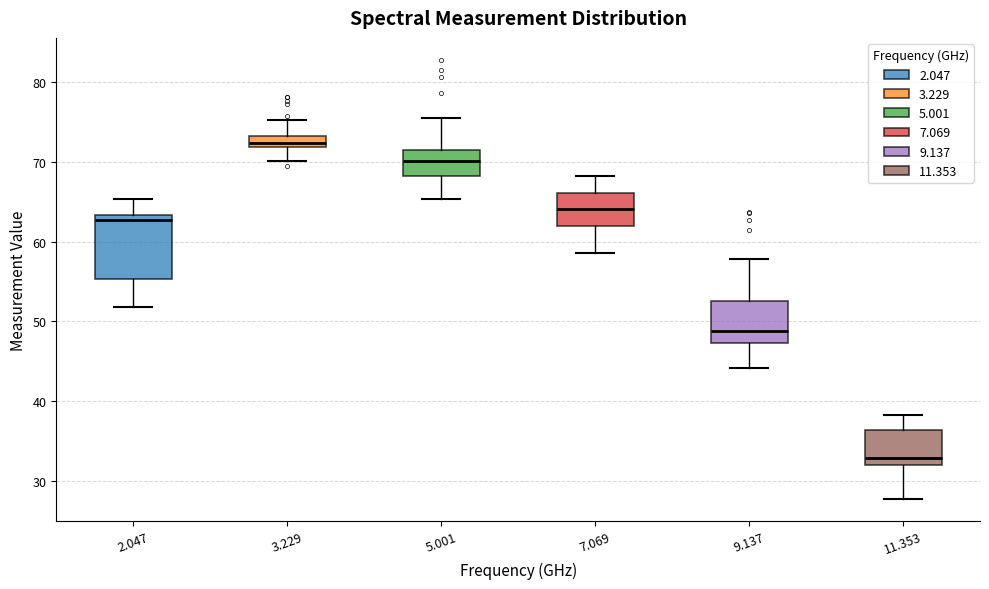

Where does the lower whisker of the box at x = 2.047 end on the y-axis? The values are not printed on the chart, so give them approximately, as read against the axis.

52